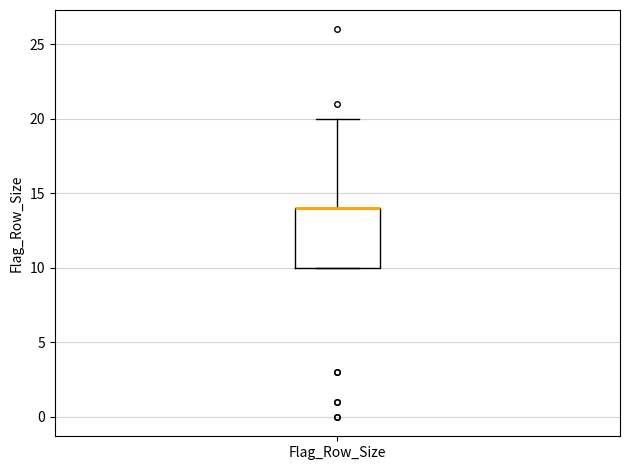

Read this box plot against the y-axis: the position of the median line, the range covered by the box, and the ends of both whiskers. The values are not printed on the chart, so give them approximately, as read against the axis.

median 14 (drawn on the box's upper edge), box 10 to 14, whiskers 10 to 20